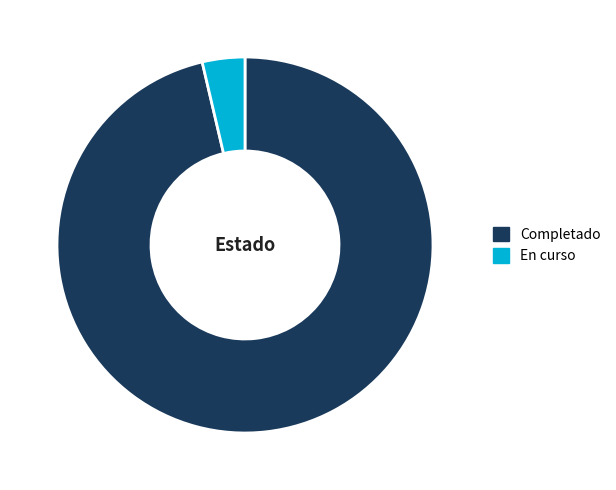

True or false: En curso accounts for 13% of the total.

False